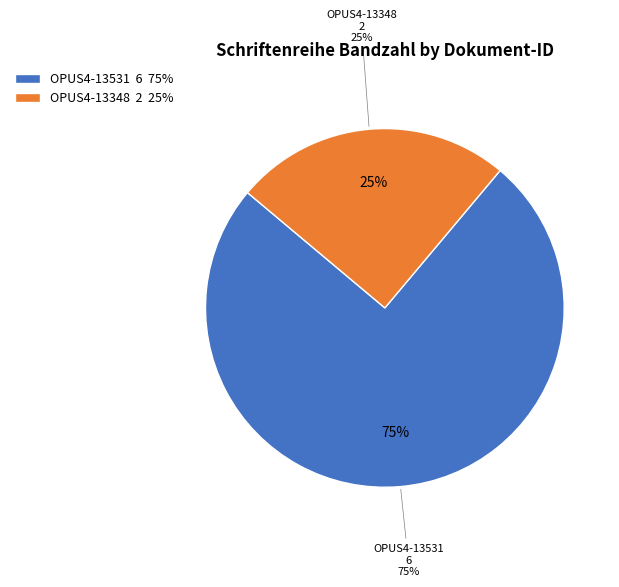

What is the change in value from OPUS4-13531 to OPUS4-13348?

-4